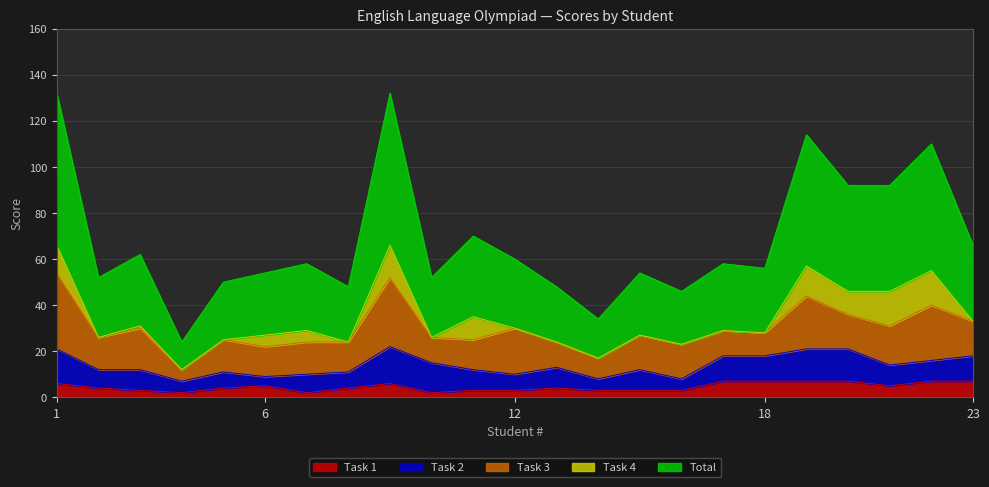

The value of Task 1 at 3 is 2. True or false?

False